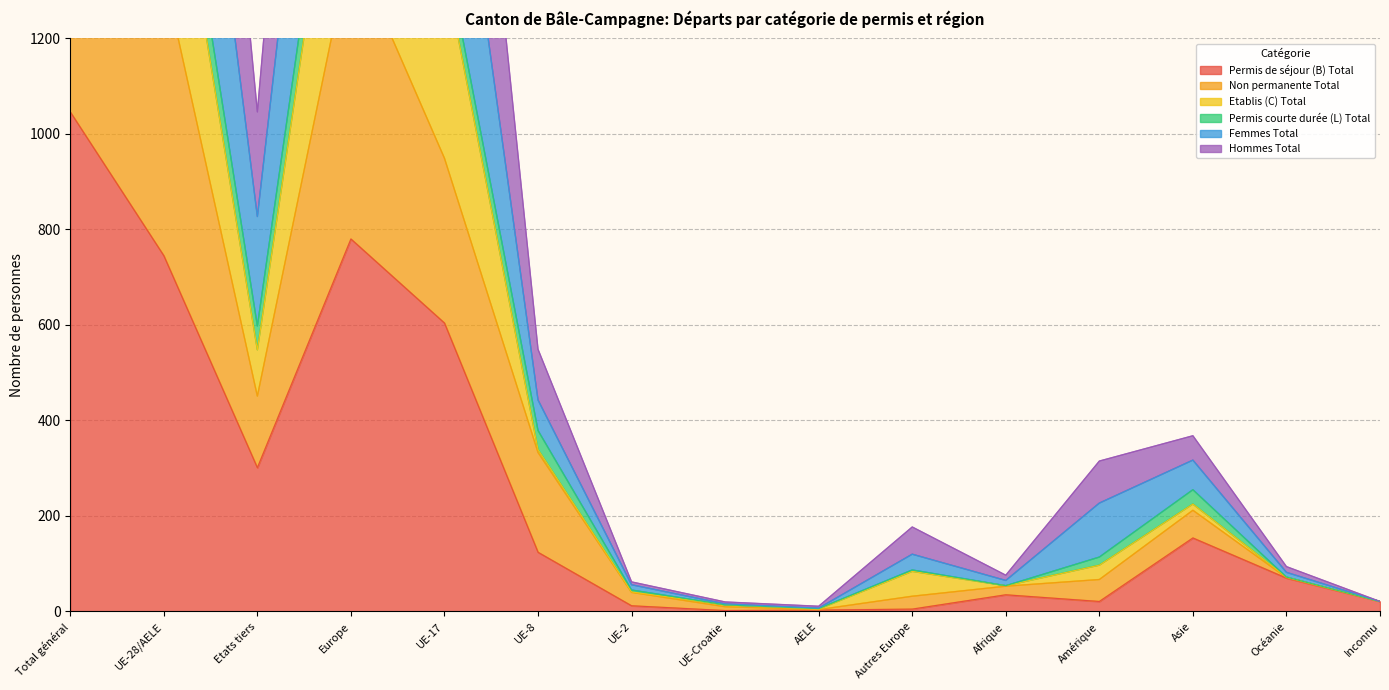

True or false: Etablis (C) Total and Non permanente Total cross at least once.

False